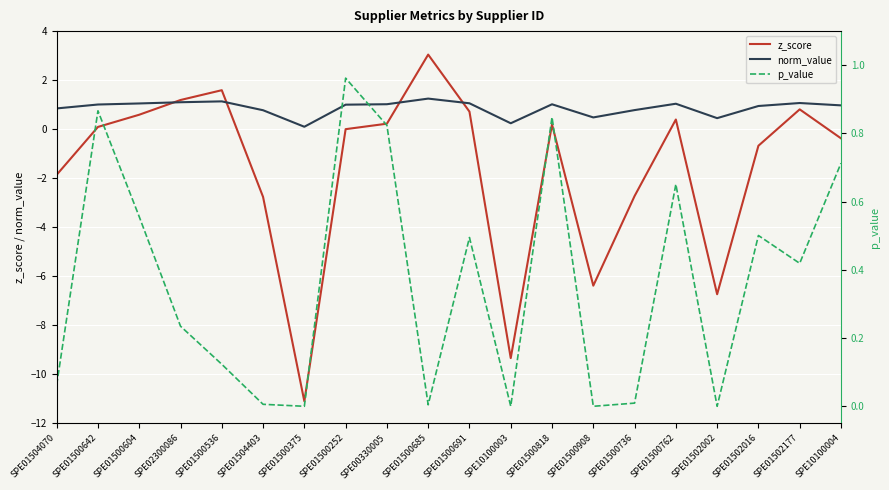

At SPE01500252, list the series in order from smallest to largest.

z_score, p_value, norm_value